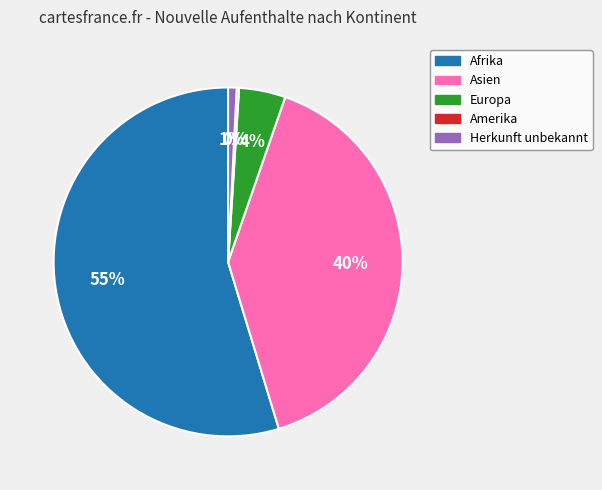

Is there a majority slice in this chart?

Yes